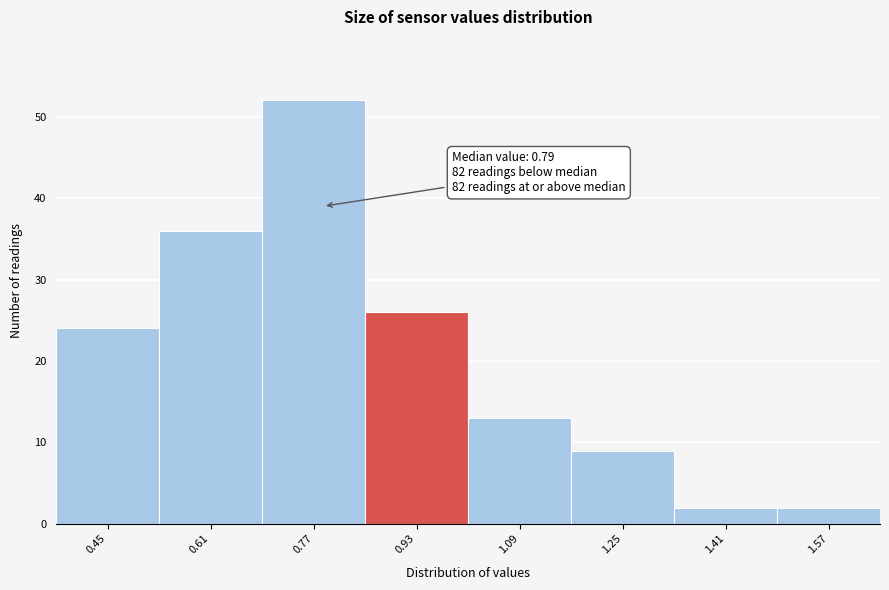

Over which range of the x-axis is the bar tallest?

0.69 to 0.85